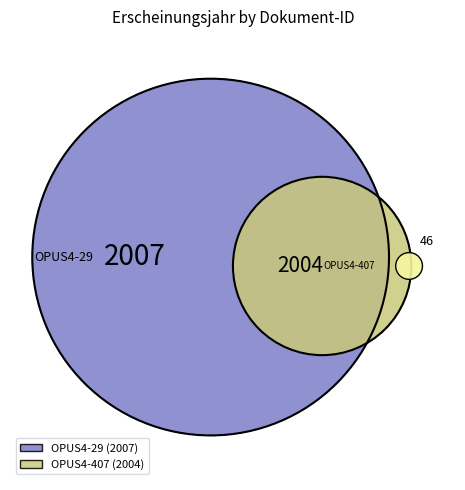

Rank the categories by value from lowest to highest.

OPUS4-407, OPUS4-29